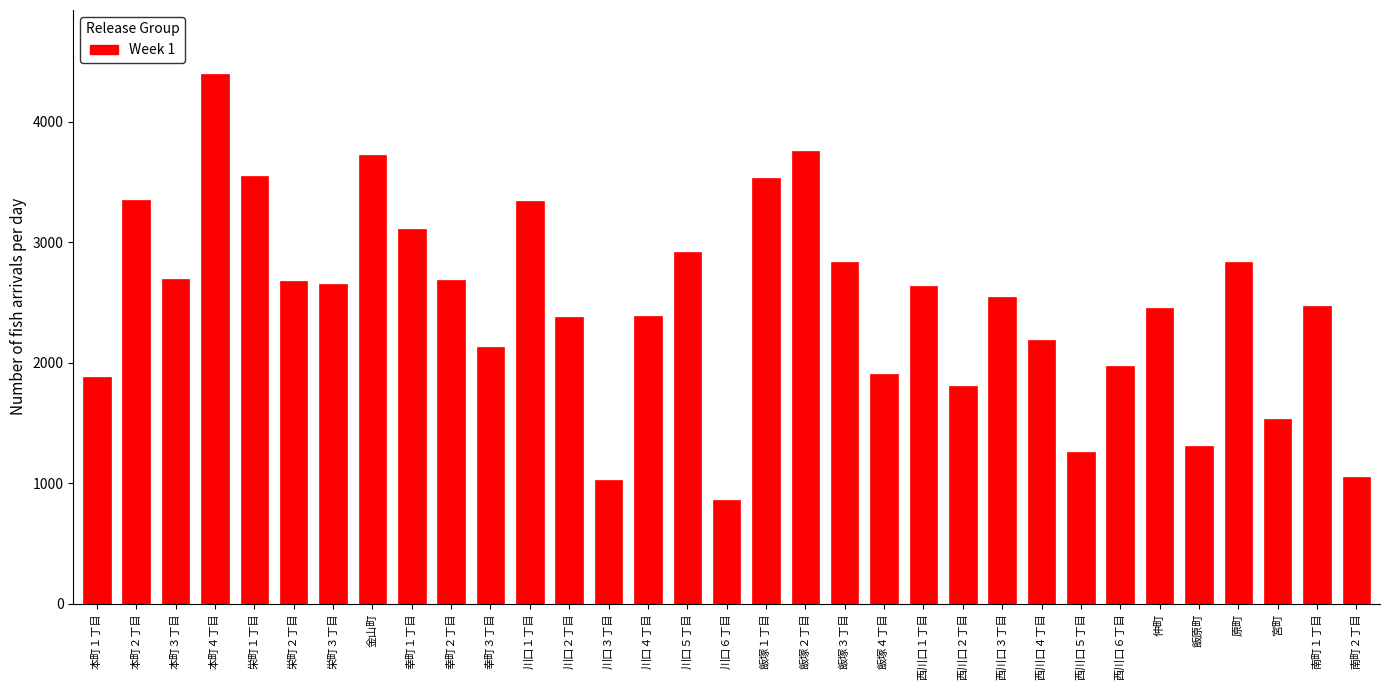

What is the average value?

2481